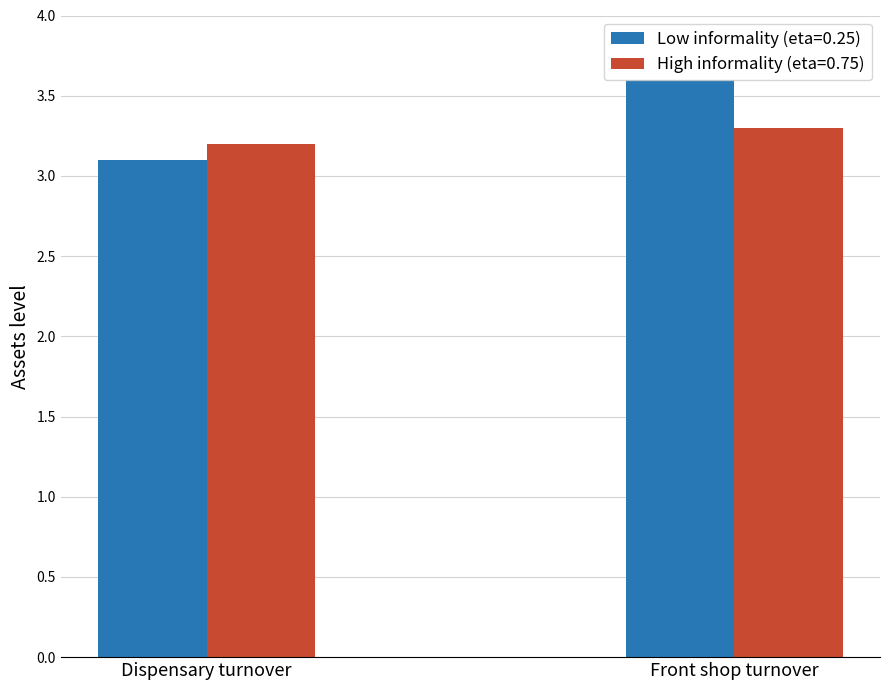

Count the High informality (eta=0.75) values in the range 3 to 4.

2